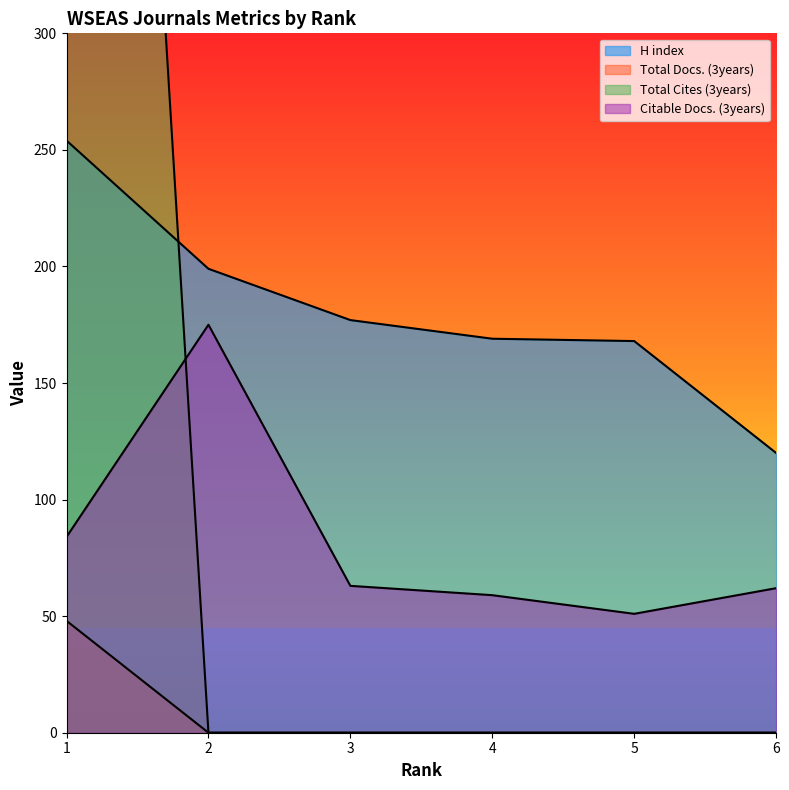

Reading right to left, list all the values displayed in this chart.

H index: 120	168	169	177	199	254
Total Docs. (3years): 0	0	0	0	0	48
Total Cites (3years): 0	0	0	0	0	996
Citable Docs. (3years): 62	51	59	63	175	84